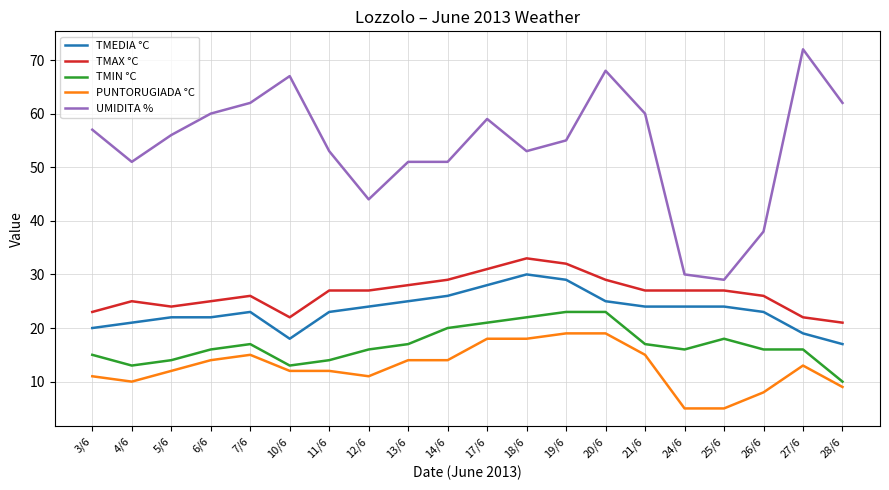

What position from the left is 6/6?

4